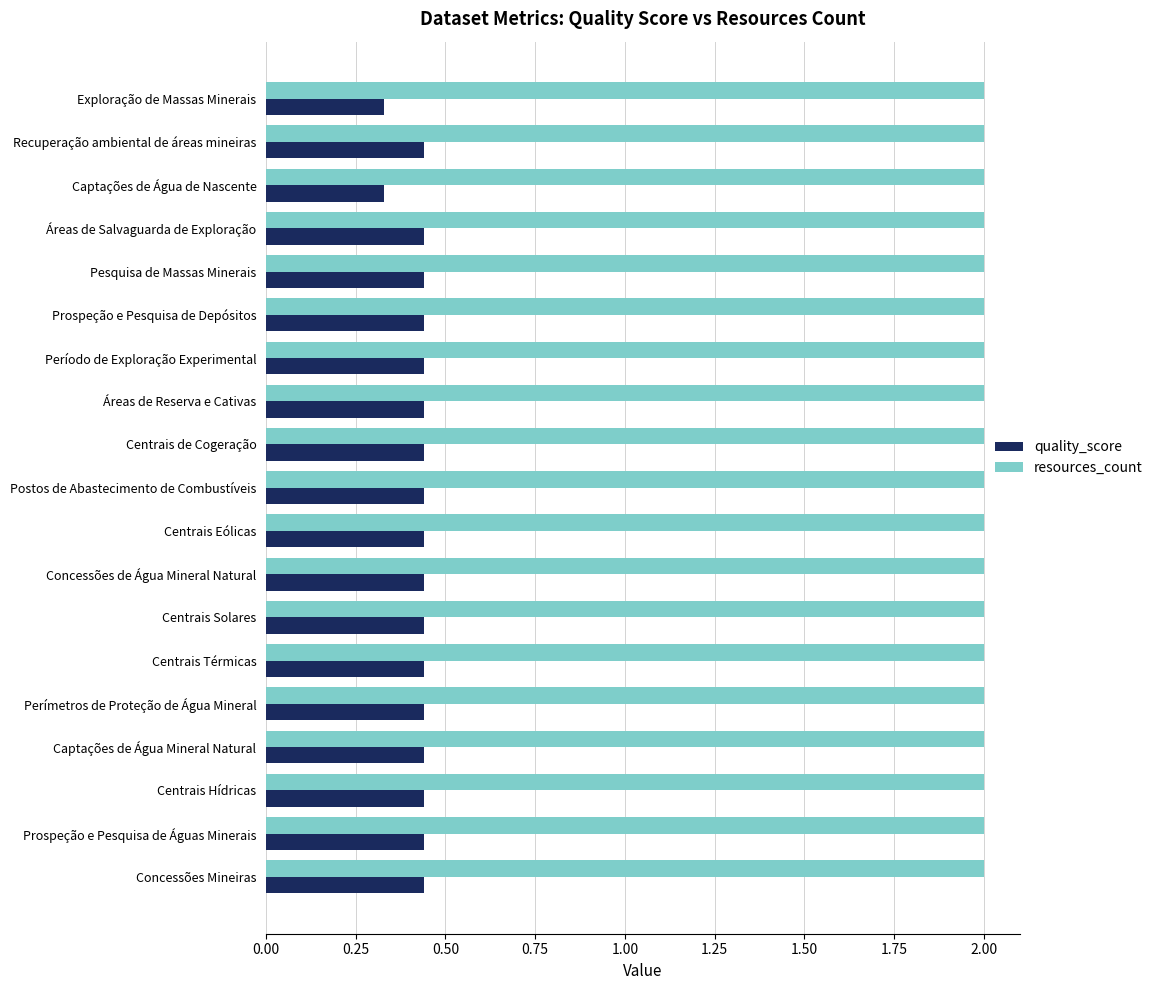

List the series in order of their peak value, highest first.

resources_count, quality_score